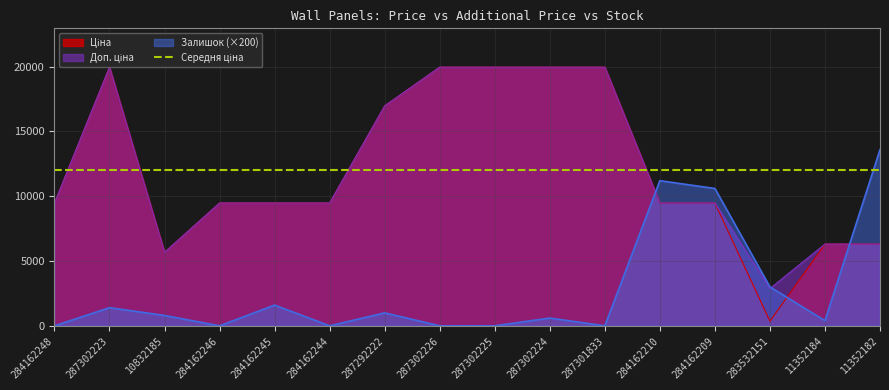

Which series has the widest spread of values?

Ціна